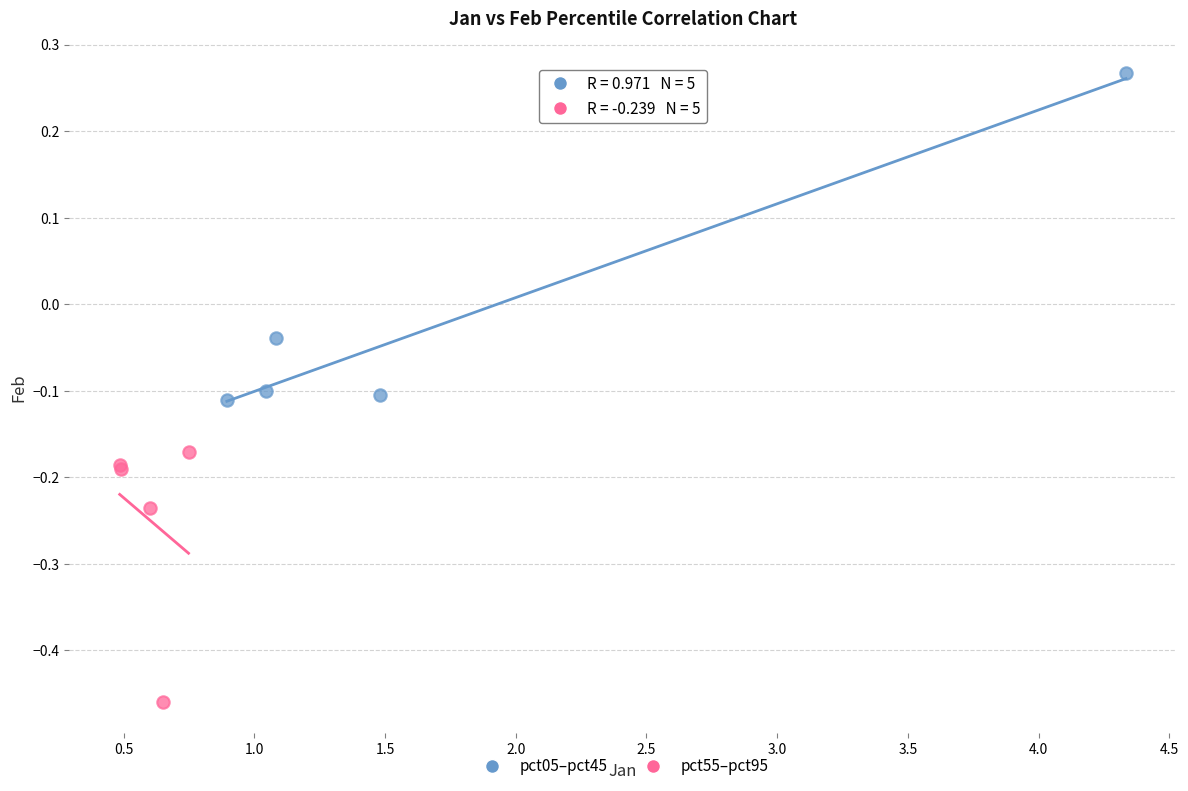

Which series contains the lowest Y value?

pct55–pct95